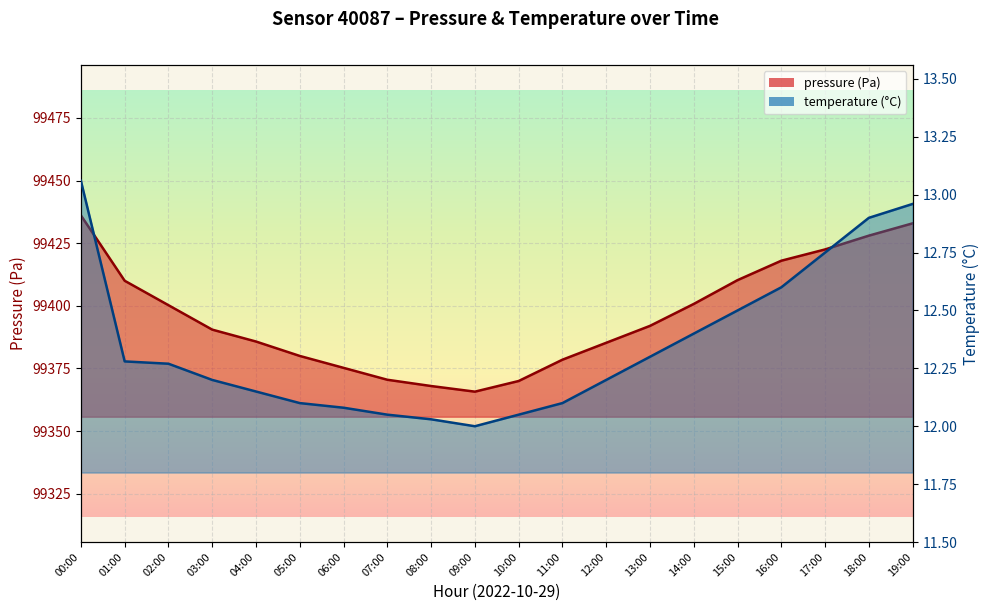

Between 06:00 and 10:00, which series saw the biggest shift?

pressure